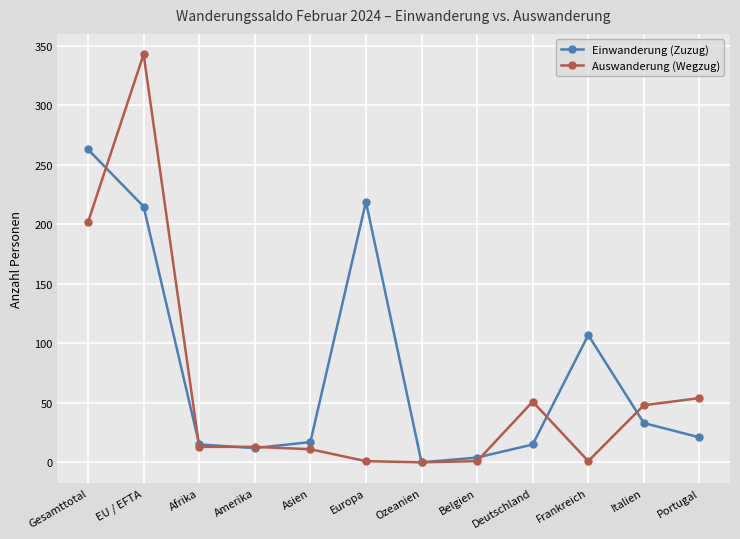

At how many categories does at least one series exceed 279?

1